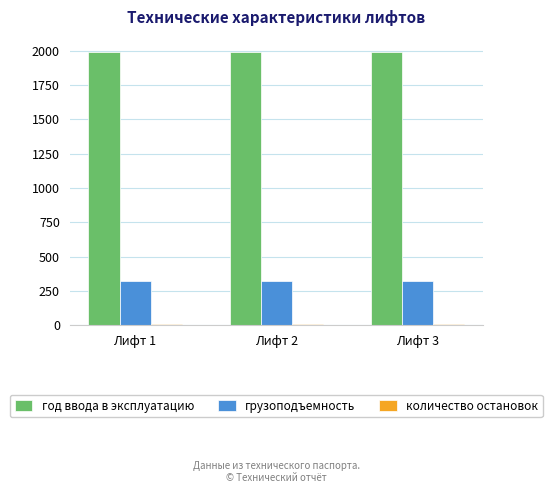

The value of год ввода в эксплуатацию at Лифт 1 is 1225. True or false?

False